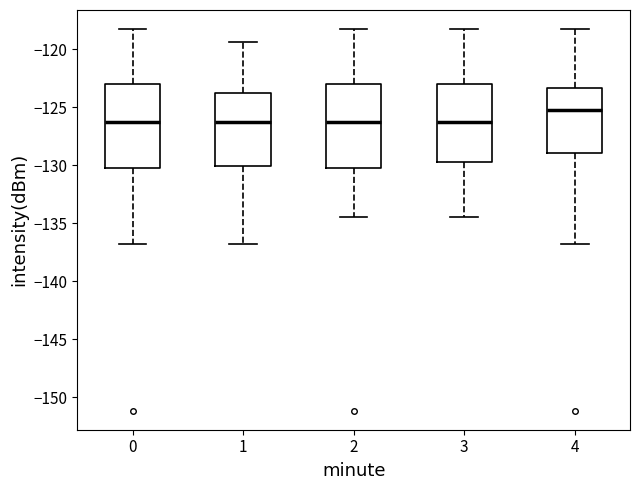

Reading left to right, transcribe this box plot: for each box, give where its median line is, the range the box spans, and where its two whiskers end, as read against the y-axis. The values are not printed on the chart, so give them approximately, as read against the axis.

0: median -126.5, box -130.0 to -123.0, whiskers -137.0 to -118.0
1: median -126.5, box -130.0 to -123.5, whiskers -137.0 to -119.5
2: median -126.5, box -130.0 to -123.0, whiskers -134.5 to -118.0
3: median -126.5, box -129.5 to -123.0, whiskers -134.5 to -118.0
4: median -125.0, box -129.0 to -123.5, whiskers -137.0 to -118.0